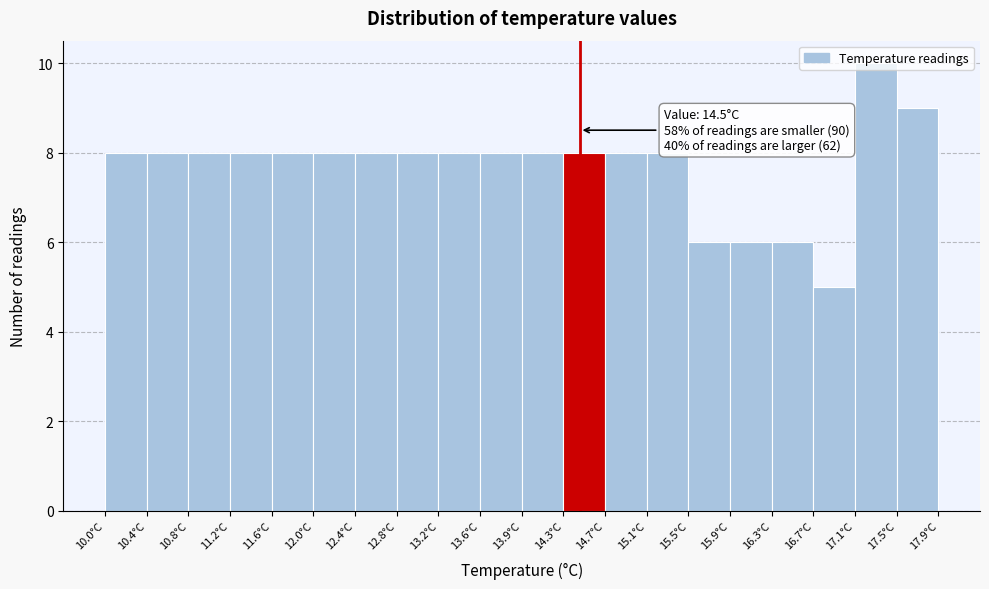

Which range on the x-axis has the tallest bar?

17.110 to 17.505